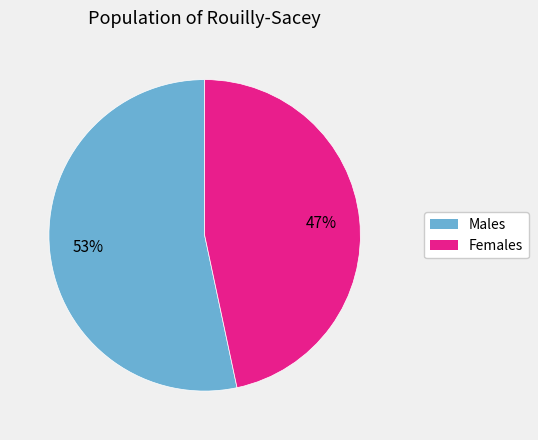

To the nearest percent, what is the average slice percentage?

50%